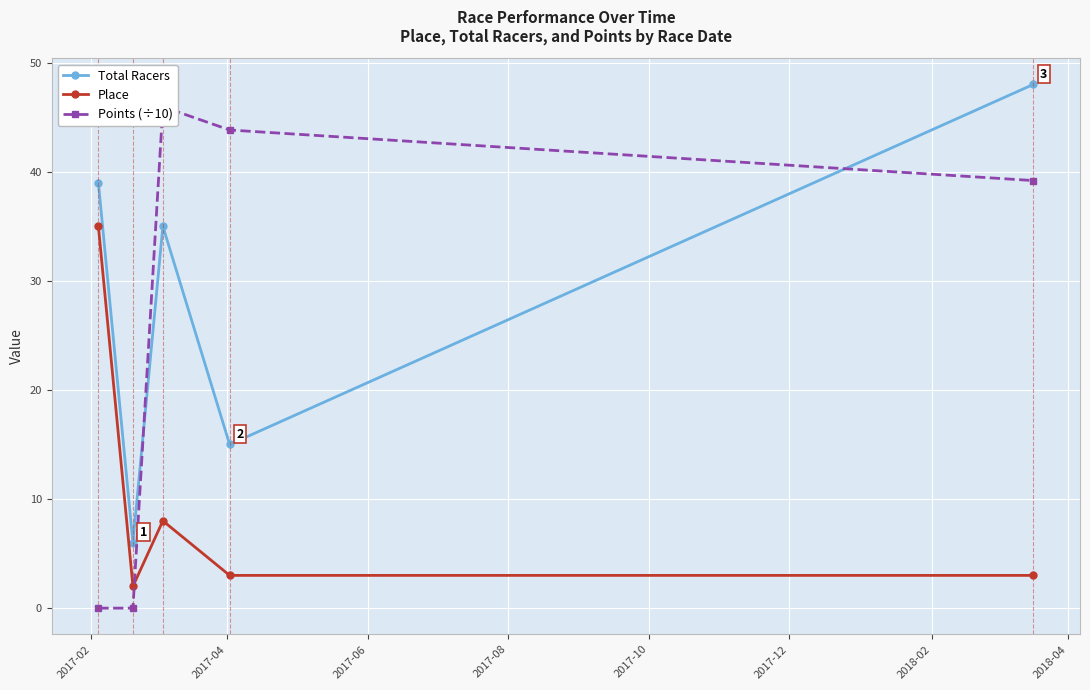

How many values in Points (÷10) are above zero?

3